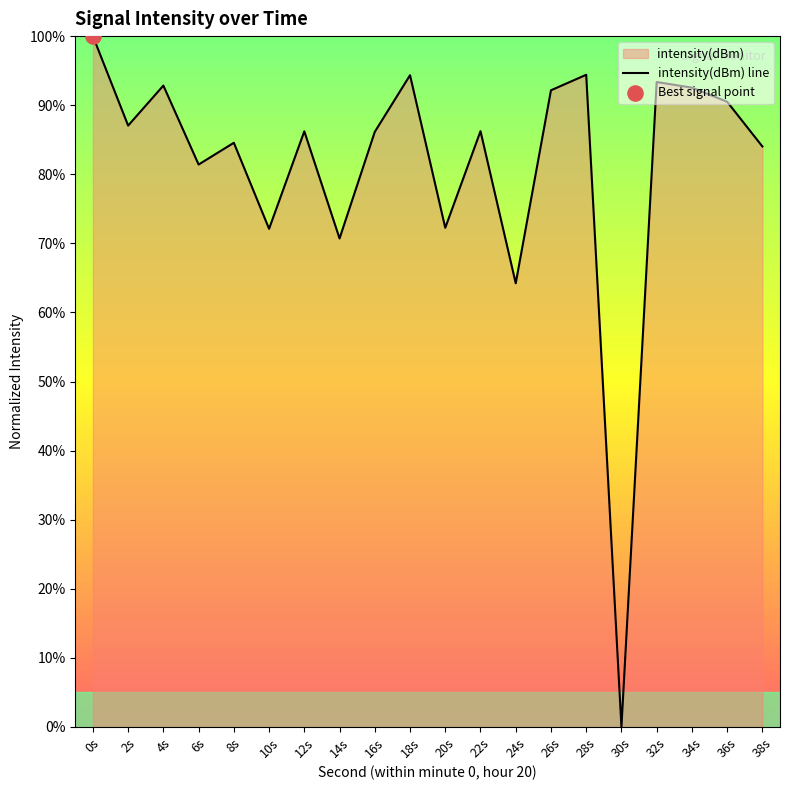

Which has a higher value, 32s or 20s?

32s